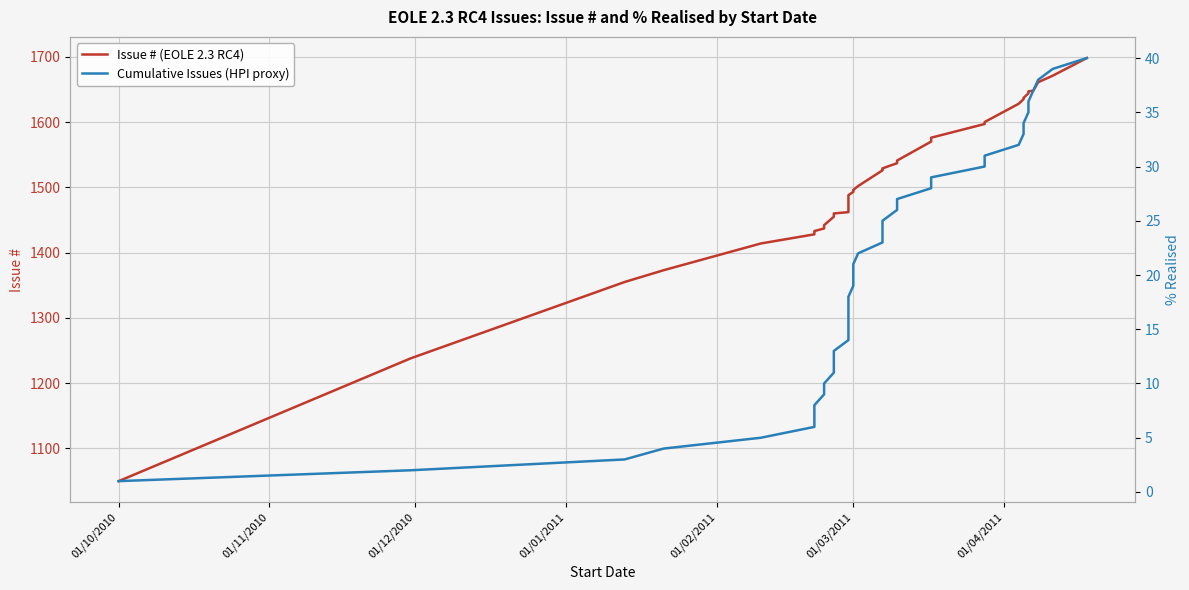

True or false: Issue # (EOLE 2.3 RC4) and Cumulative Issues (HPI proxy) cross at least once.

False